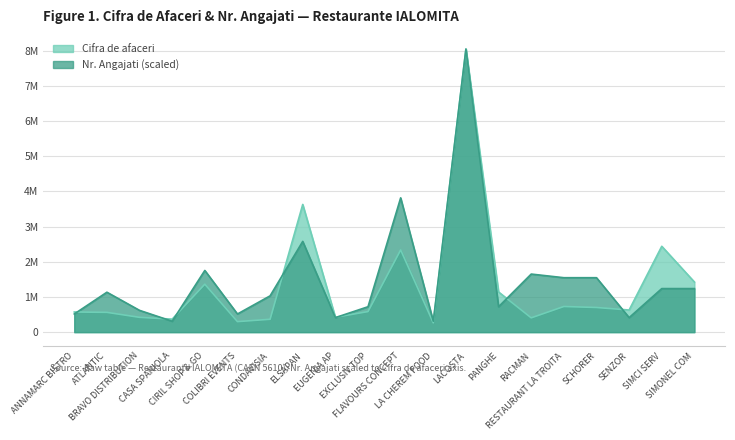

At which category is the sum across all series the highest?

LACOSTA